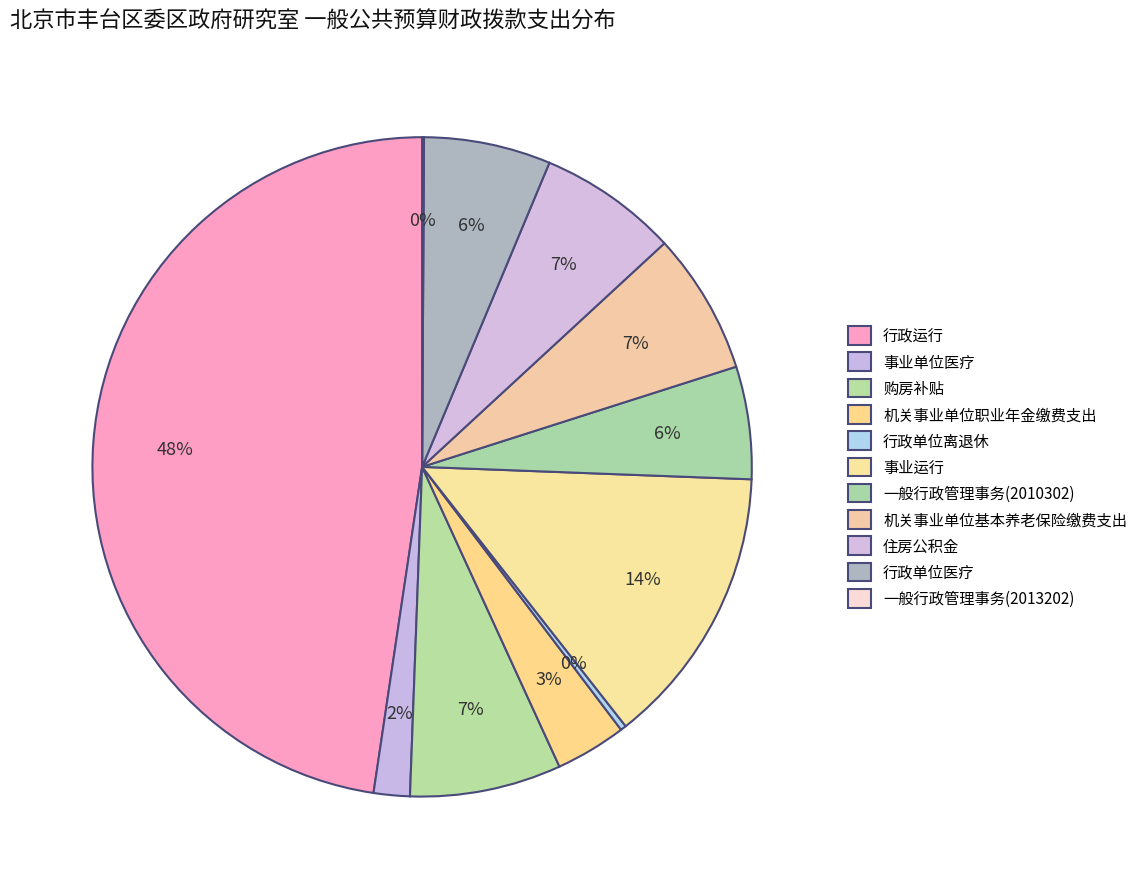

What is the total percentage of 行政运行 and 机关事业单位基本养老保险缴费支出?

54.6%